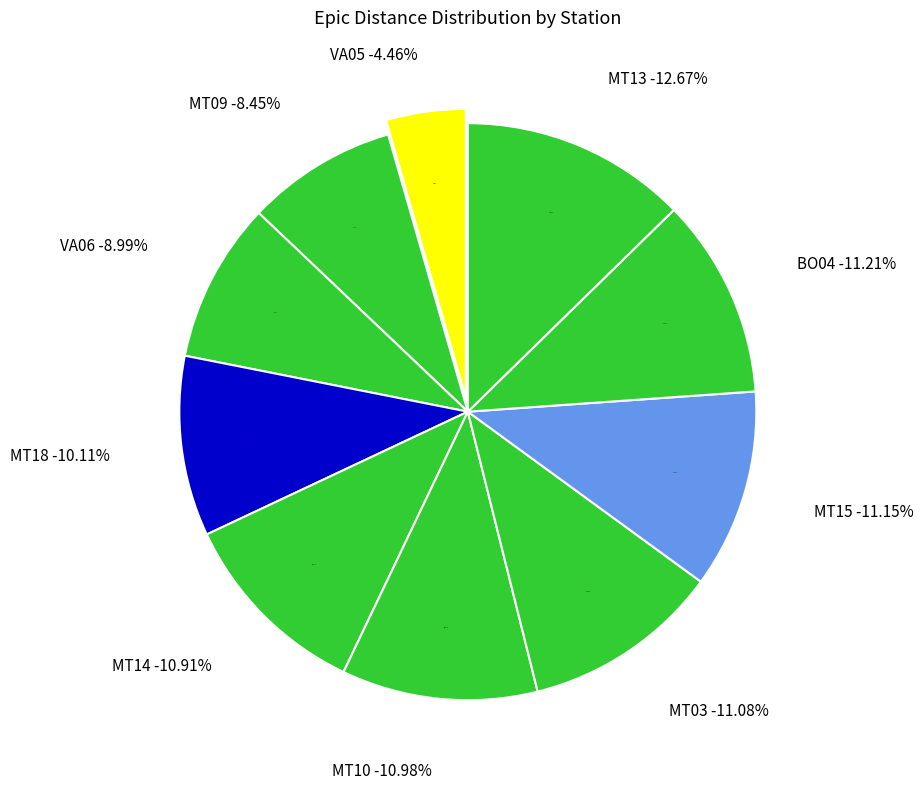

True or false: MT14 accounts for 16% of the total.

False